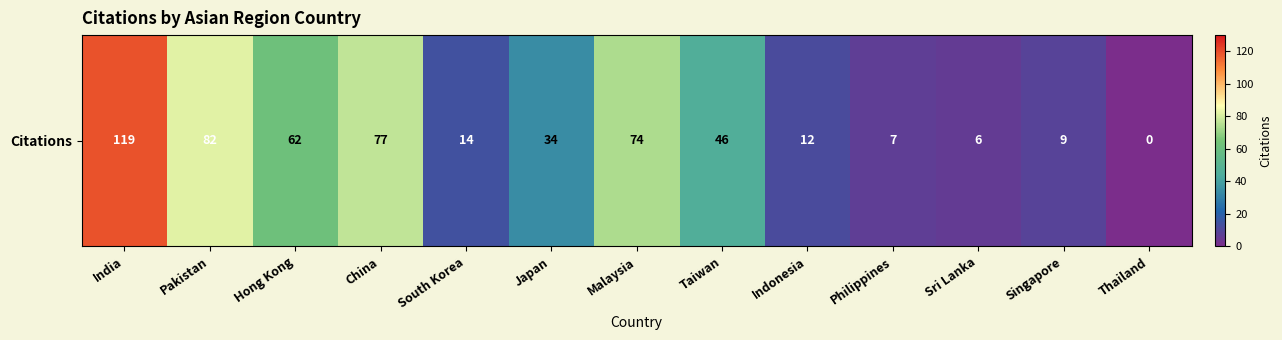

At which label does the data first exceed 34?

India